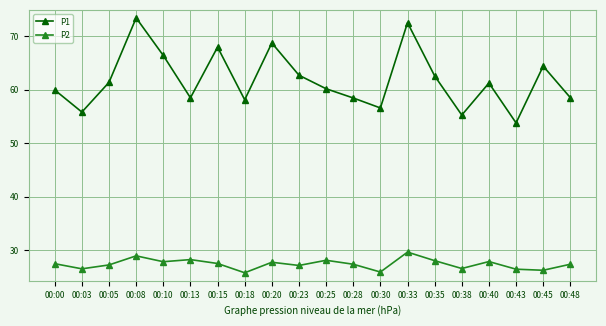

At how many categories does at least one series exceed 32?

20